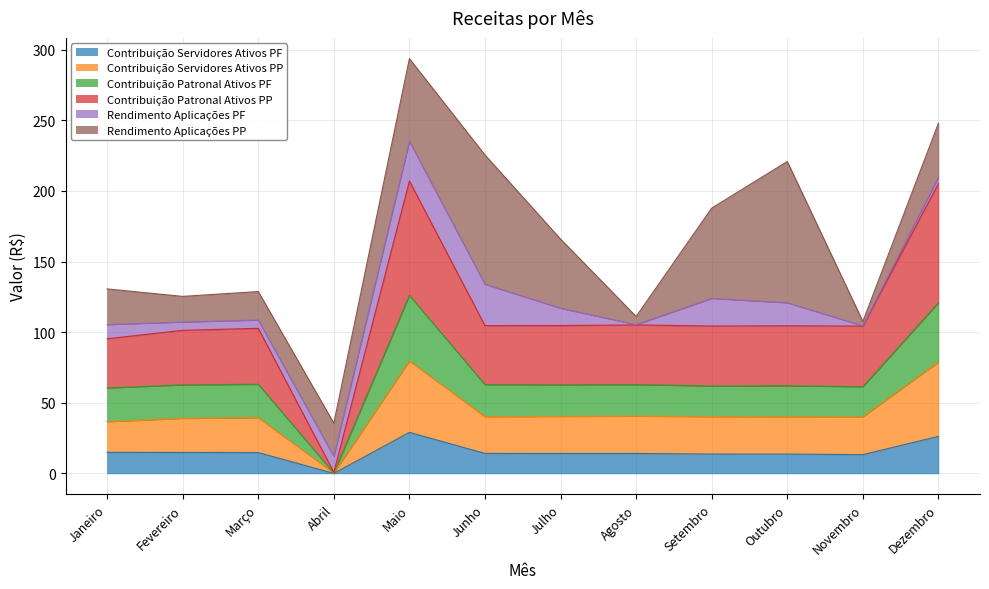

At which category is the sum across all series the highest?

Maio